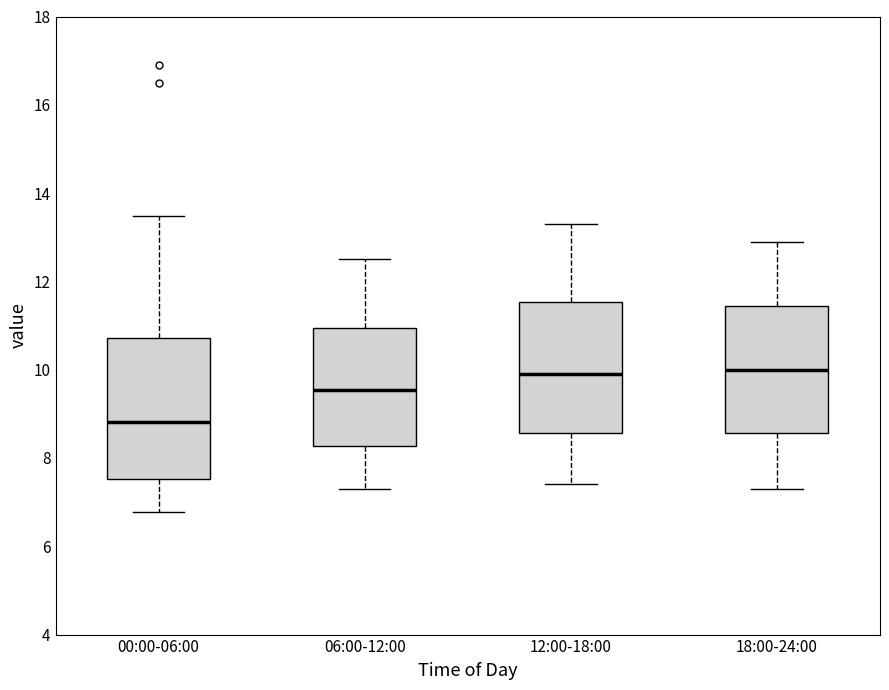

Reading left to right, transcribe this box plot: for each box, give where its median line is, the range the box spans, and where its two whiskers end, as read against the y-axis. The values are not printed on the chart, so give them approximately, as read against the axis.

00:00-06:00: median 8.8, box 7.6 to 10.8, whiskers 6.8 to 13.4
06:00-12:00: median 9.6, box 8.2 to 11.0, whiskers 7.4 to 12.6
12:00-18:00: median 10.0, box 8.6 to 11.6, whiskers 7.4 to 13.4
18:00-24:00: median 10.0, box 8.6 to 11.4, whiskers 7.4 to 13.0